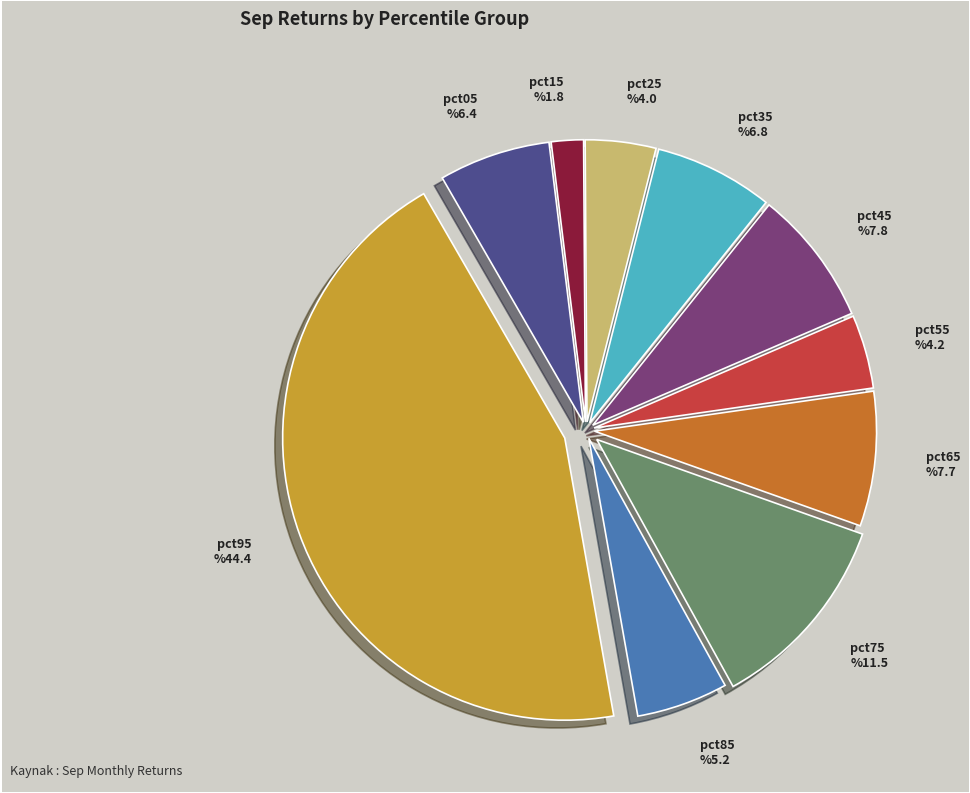

The pct95 slice represents 44% of the pie. True or false?

True